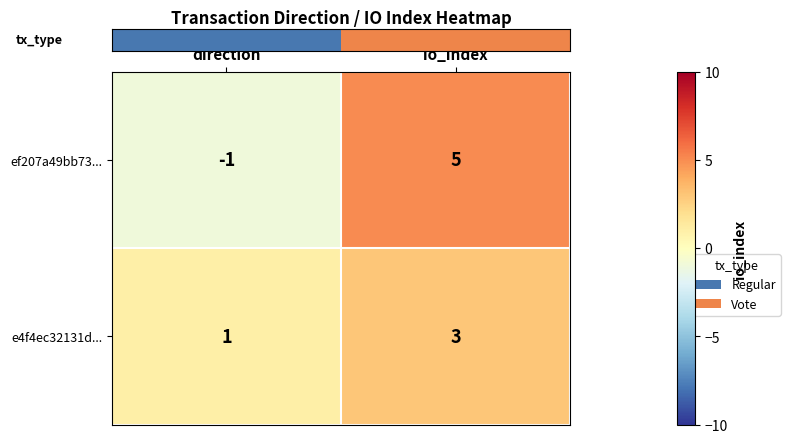

Reading left to right, what are all the values shown in this chart?

ef207a49bb73...: -1	5
e4f4ec32131d...: 1	3